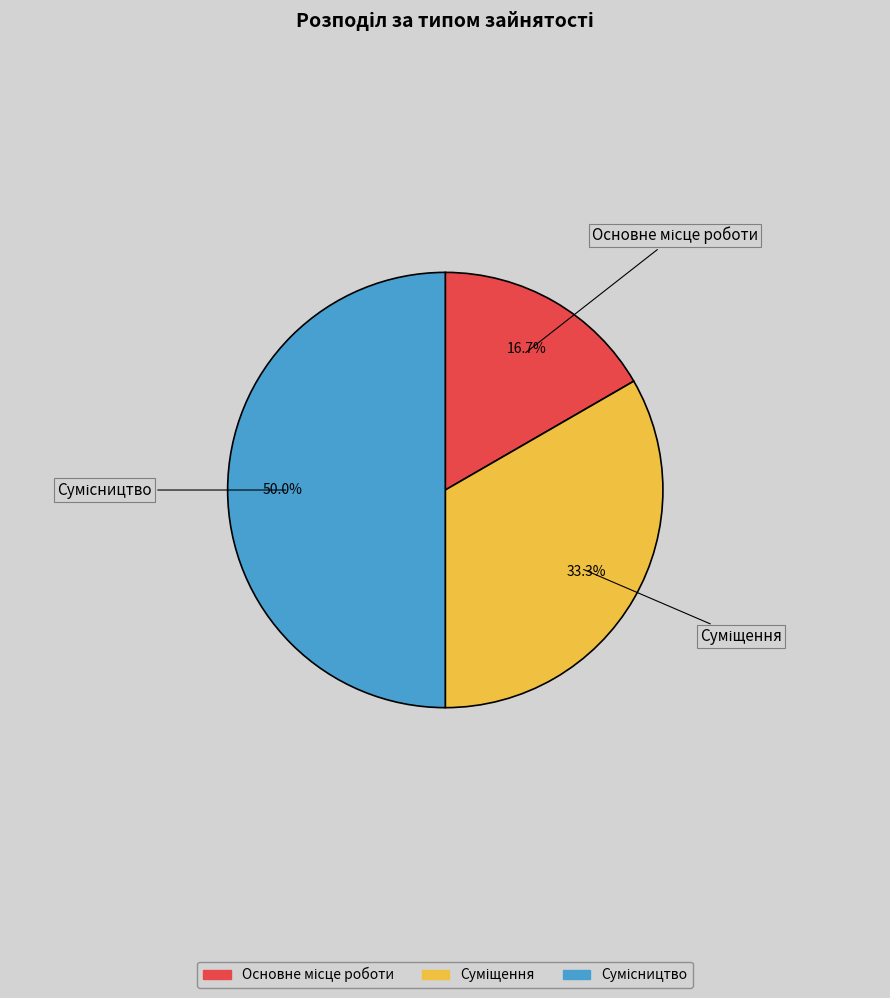

How many slices are in this pie chart?

3